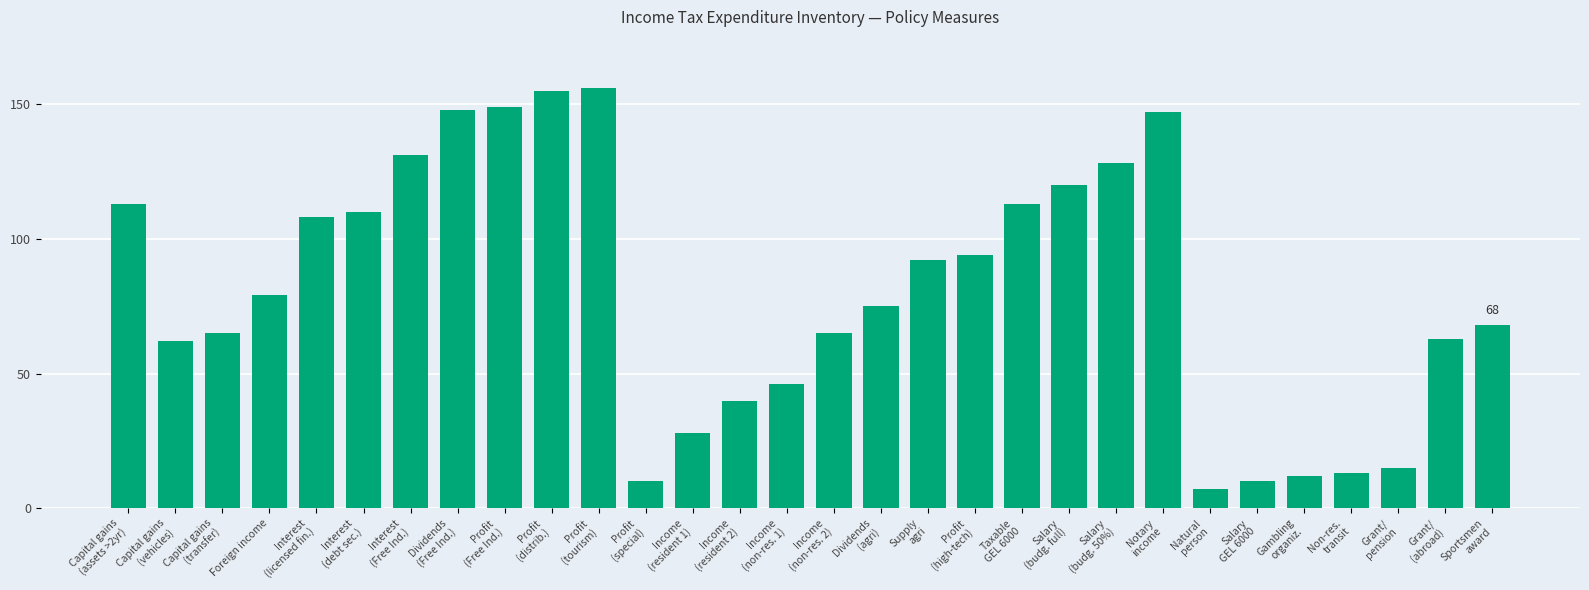

What is the ratio of the value at Interest
(debt sec.) to the value at Gambling
organiz.?

9.2